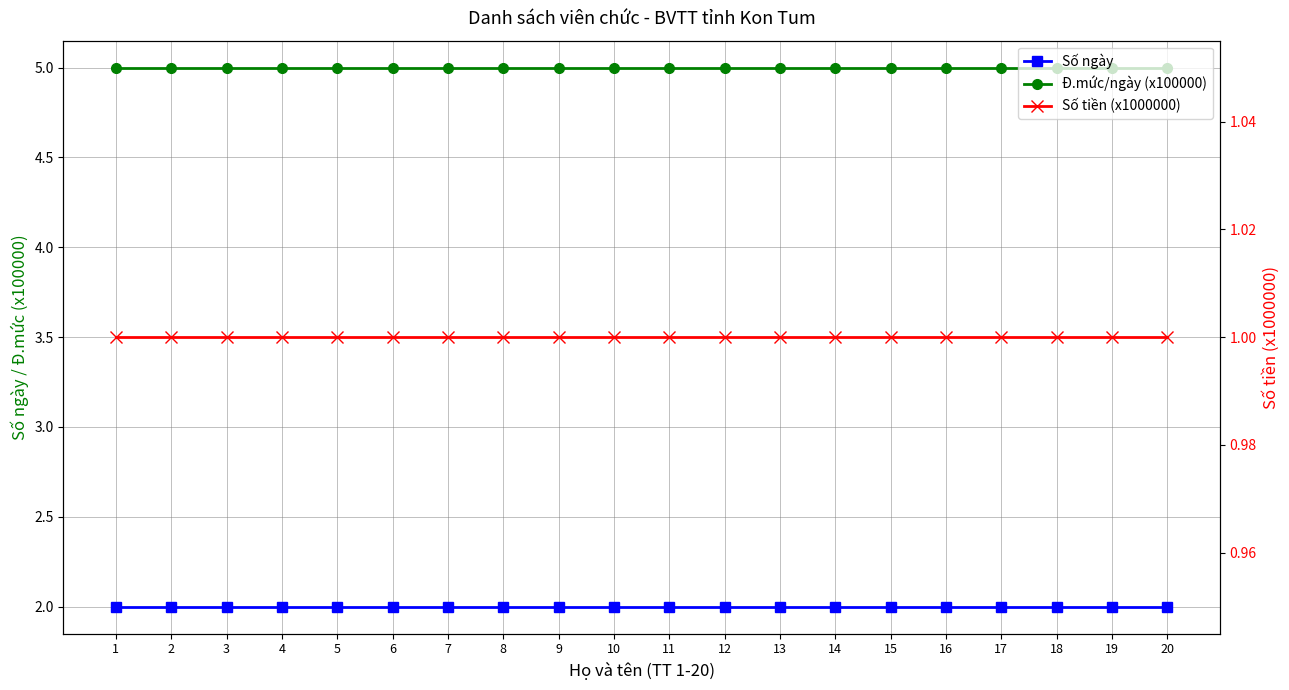

How many lines are shown in the chart?

3